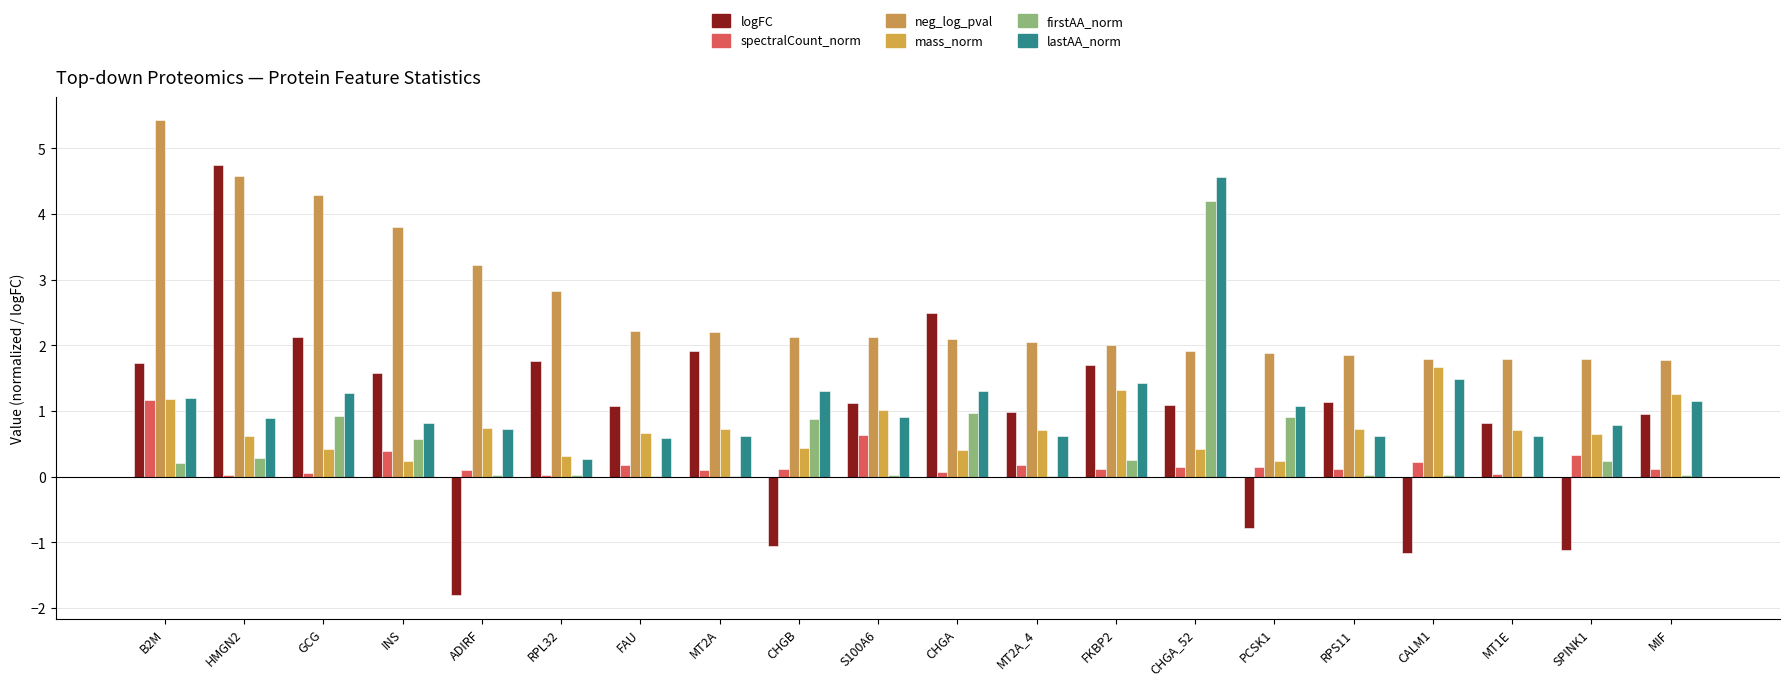

What is the label of the 9th bar from the left?

CHGB